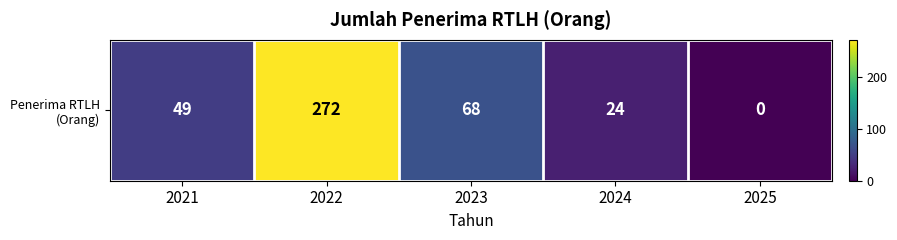

At which label does the data first exceed 49?

2022